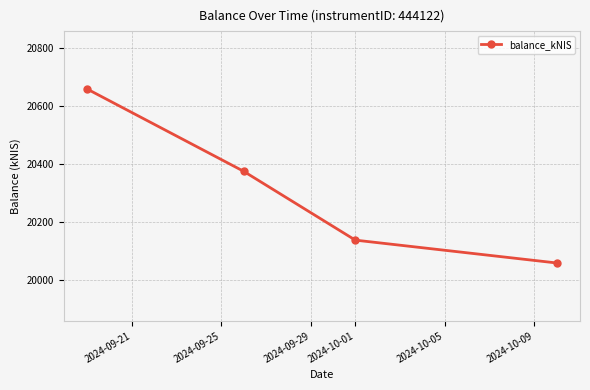

What is the value of the 1st point from the left?

20659.1